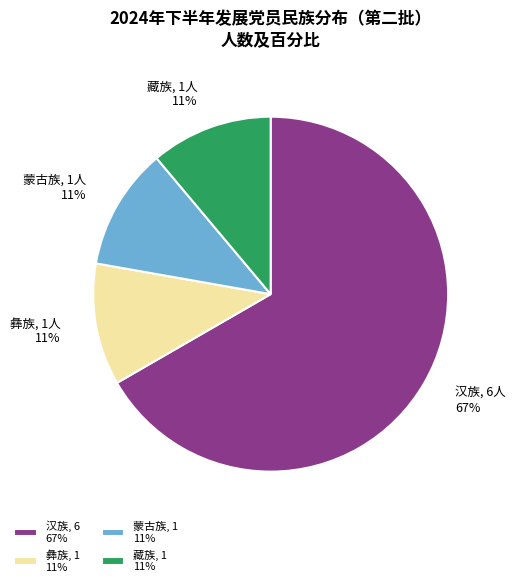

Approximately how many times larger is the value at 彝族 compared to 藏族?

1.0